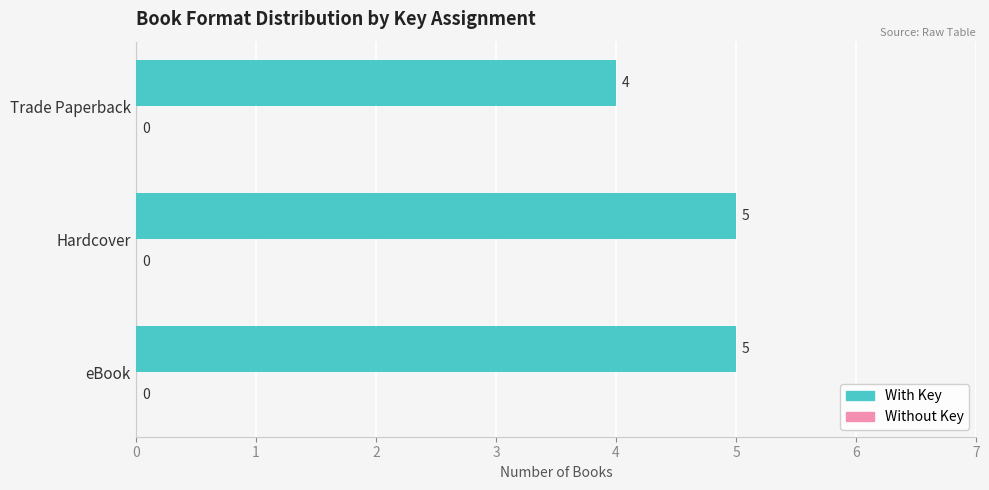

What is the ratio of the value at Trade Paperback to the value at Hardcover?

0.8